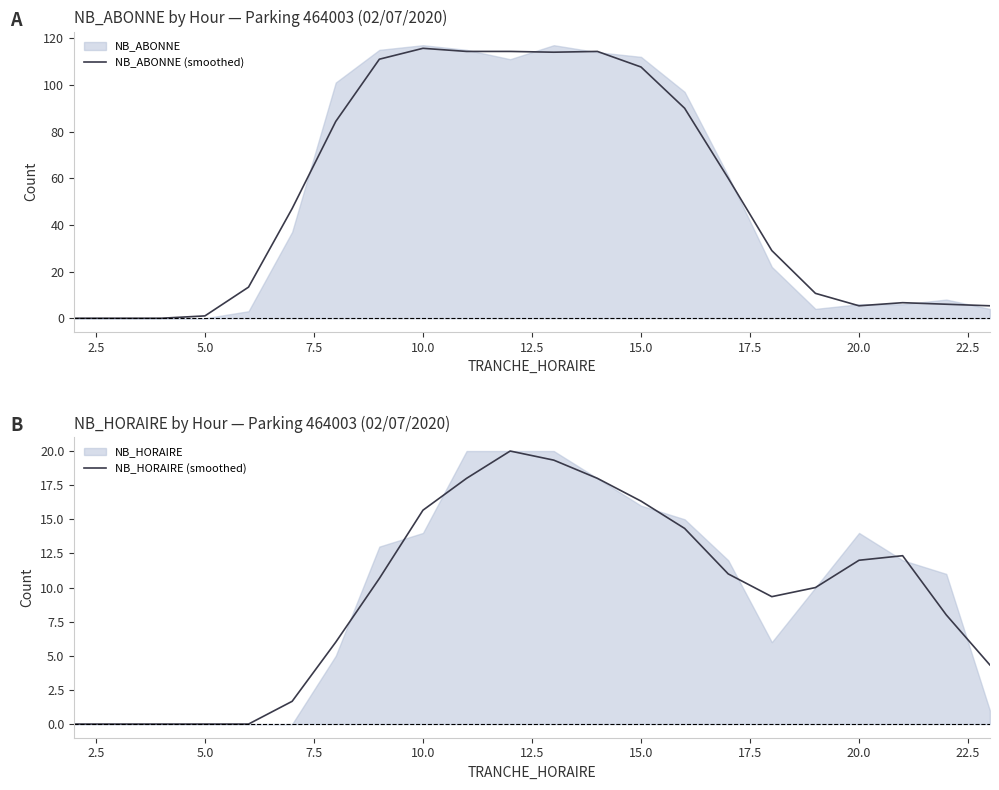

What is the difference between the second highest and second lowest values in the NB_HORAIRE (smoothed) series?

19.3